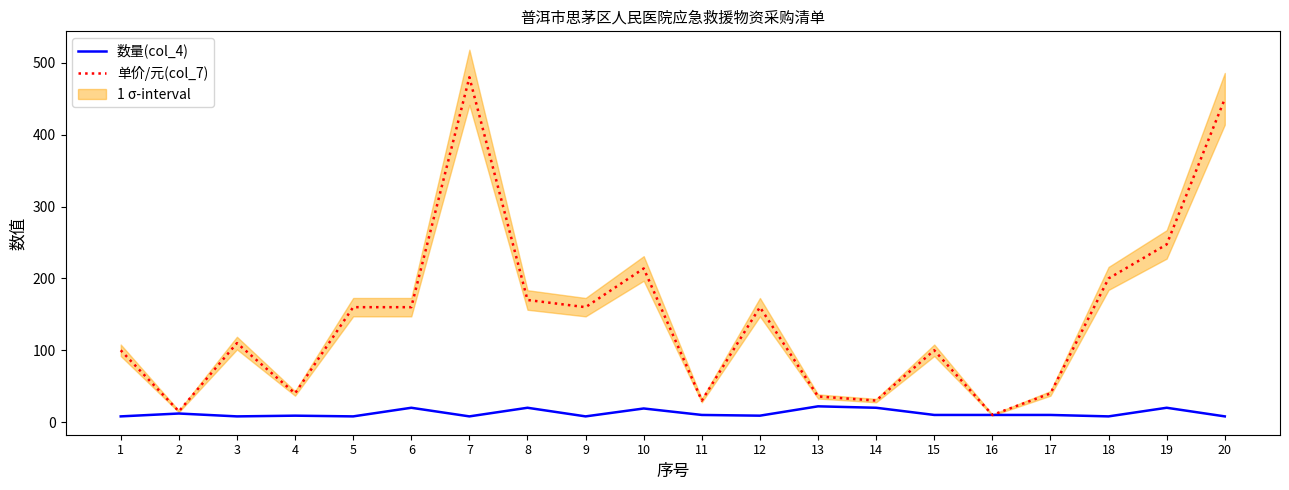

Is it true that 数量(col_4) equals 11.1 at 9?

False